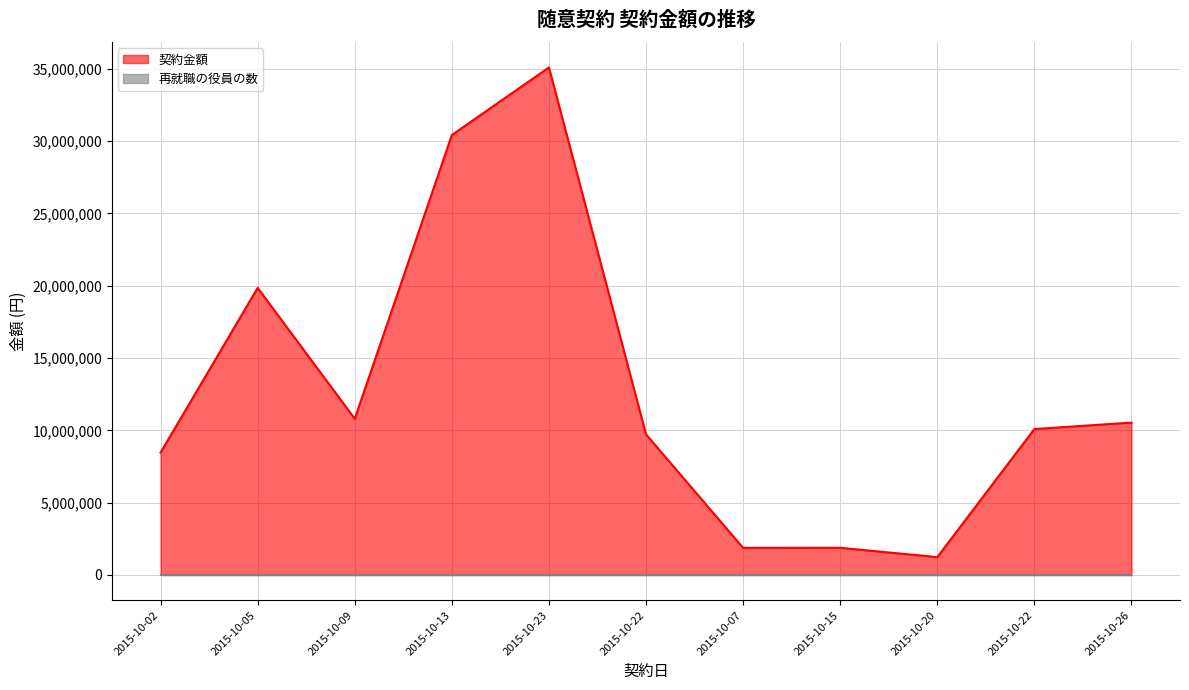

How many data points are above 10087588?

5